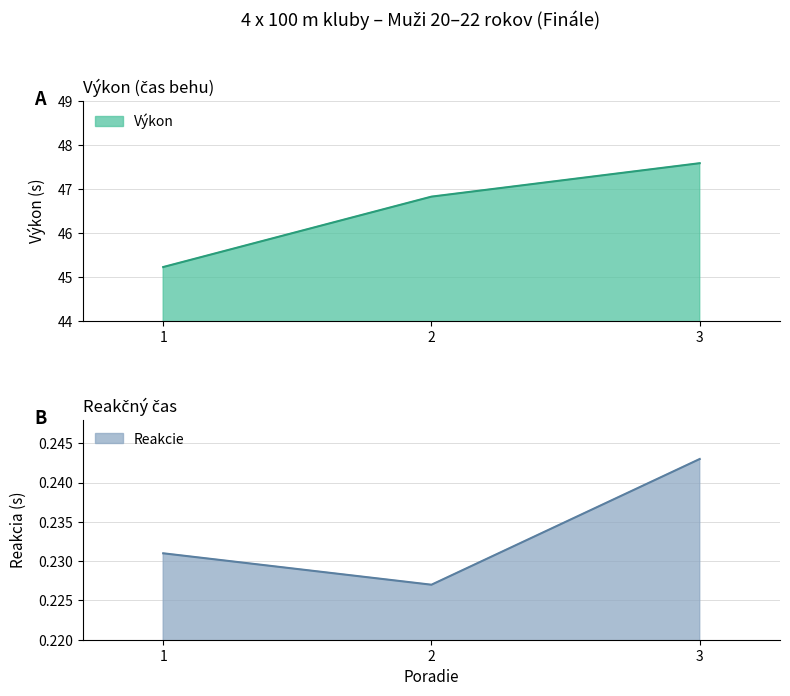

What is the value of the Reakcie point at the 1st from the left?

0.2